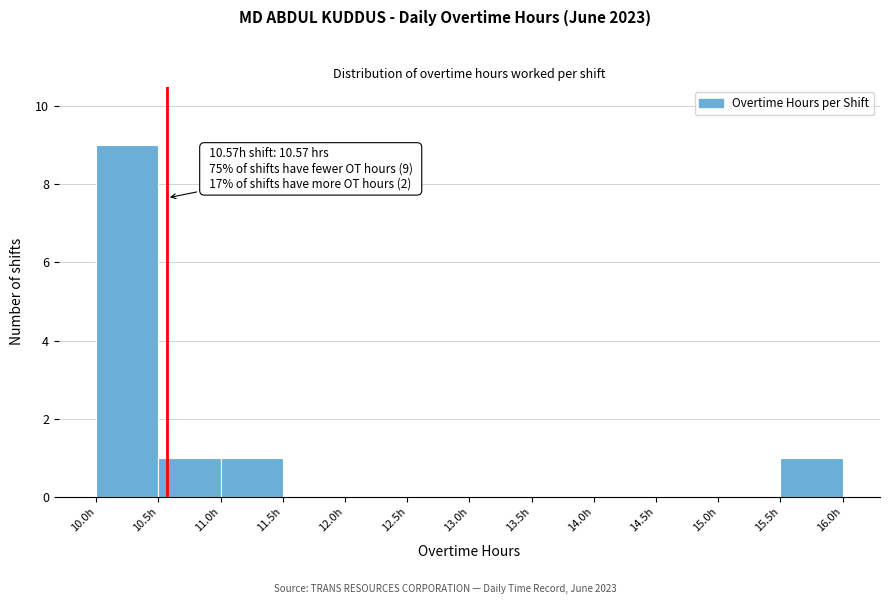

Over which range of the x-axis is the bar tallest?

10.0 to 10.5